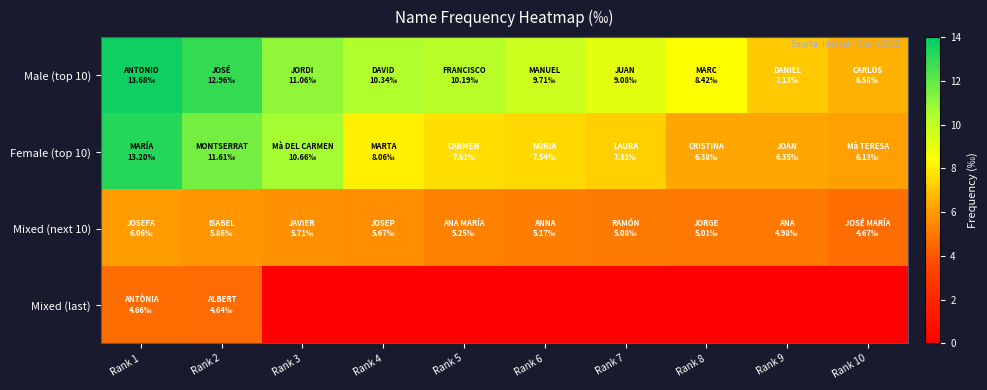

At which category is the sum across all series the highest?

Rank 1